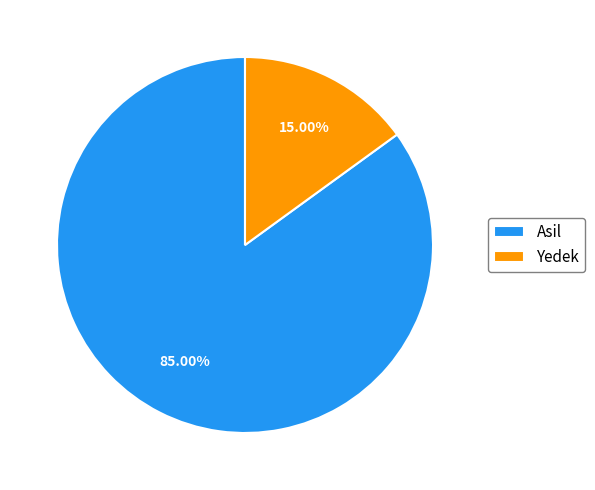

Does Yedek account for over 50% of the chart?

No